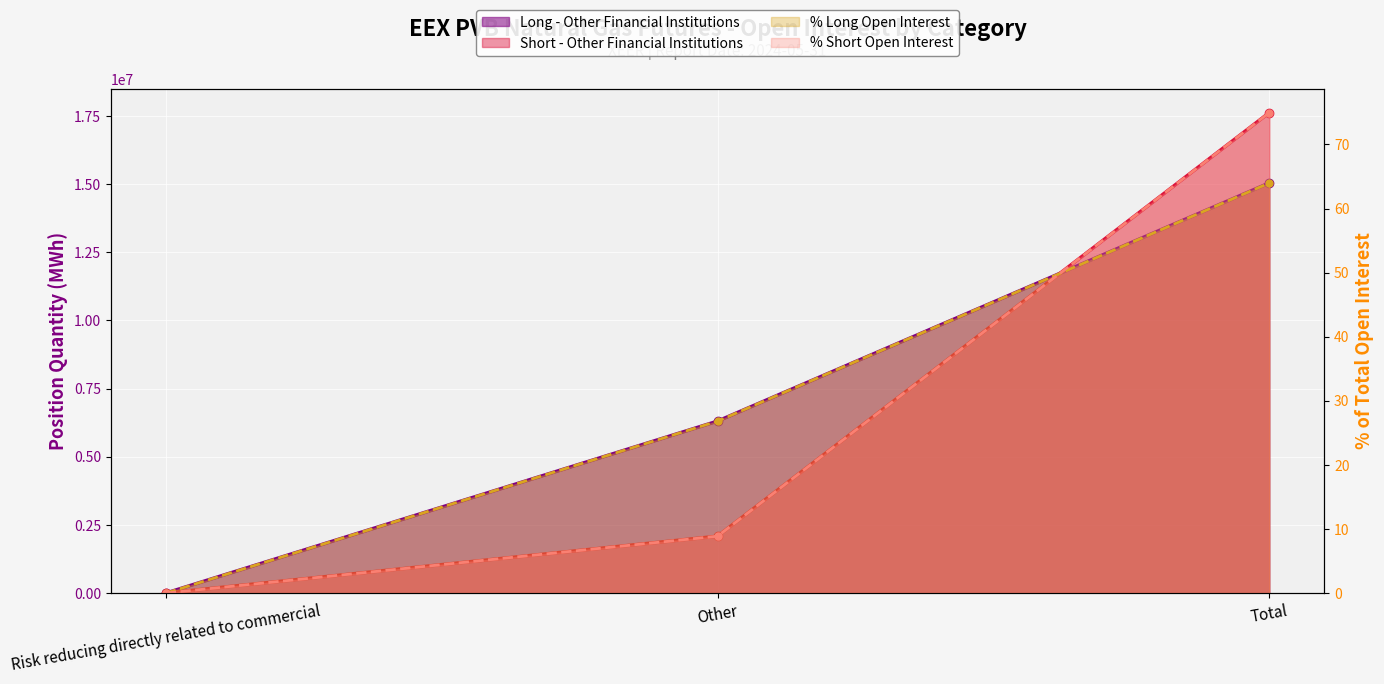

Is the value of Short (Other Financial Inst.) at Total greater than the value of Long (Other Financial Inst.) at Total?

No